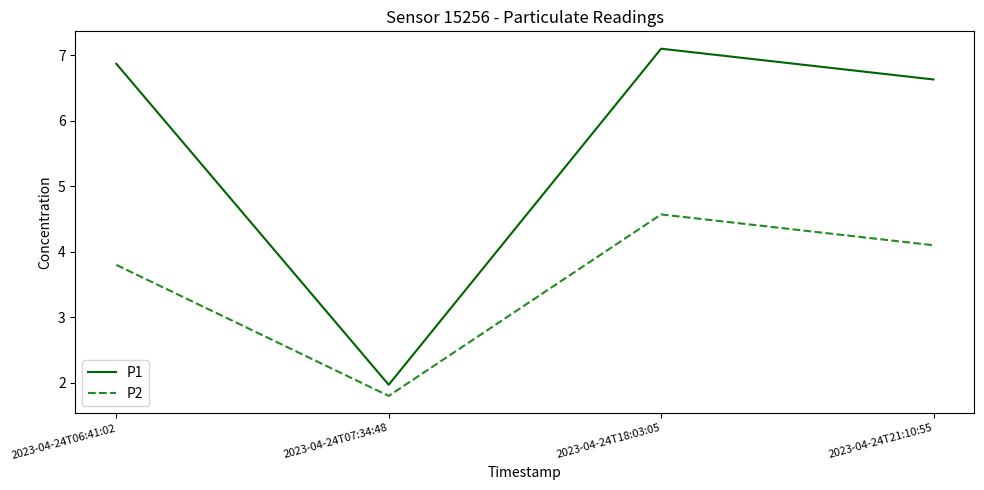

What position from the right is 2023-04-24T07:34:48?

3